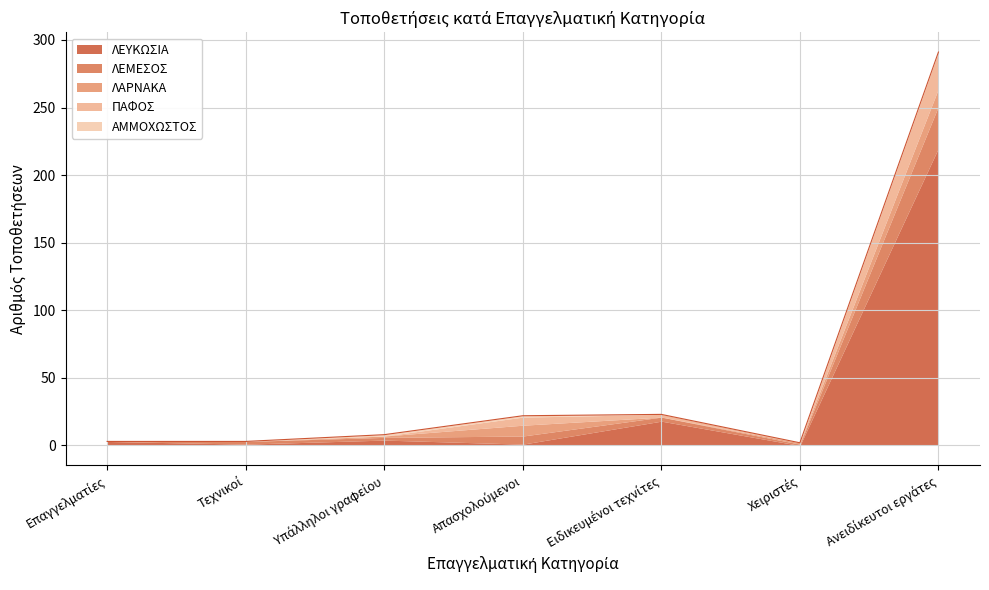

What are all the series names shown in the legend?

ΛΕΥΚΩΣΙΑ, ΛΕΜΕΣΟΣ, ΛΑΡΝΑΚΑ, ΠΑΦΟΣ, ΑΜΜΟΧΩΣΤΟΣ